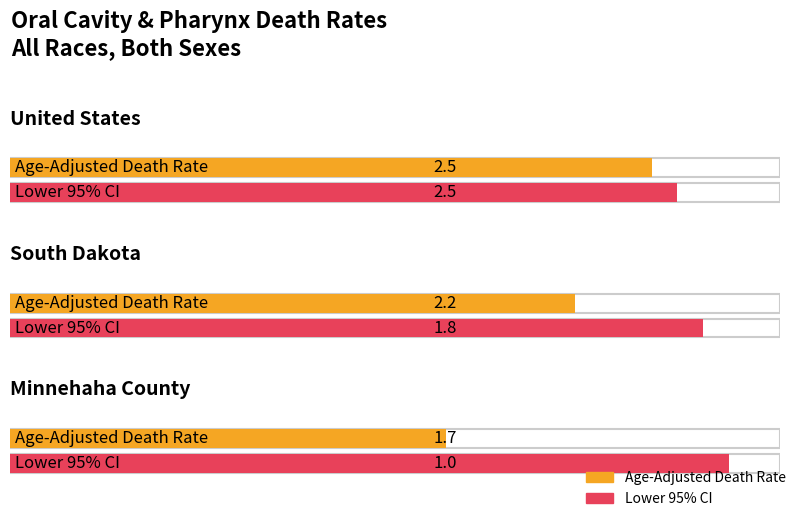

What is the sum of all Lower 95% CI values?

5.3